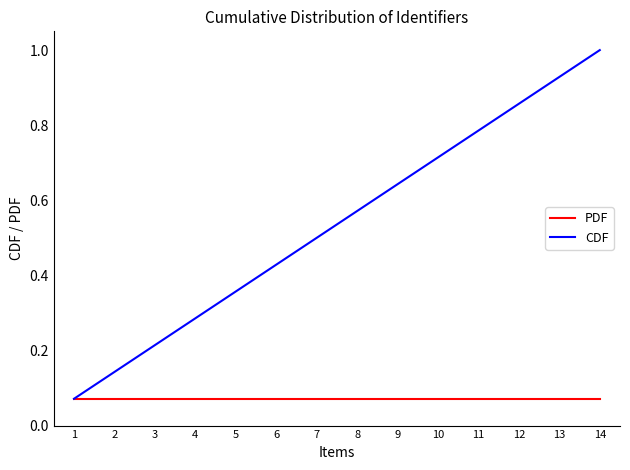

Which series changed the most between 8 and 9?

CDF